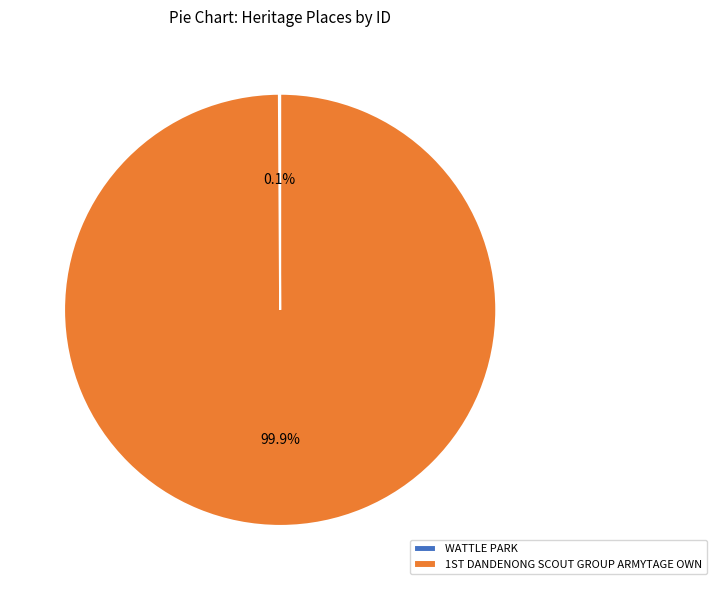

What is the largest slice in the pie chart?

1ST DANDENONG SCOUT GROUP ARMYTAGE OWN